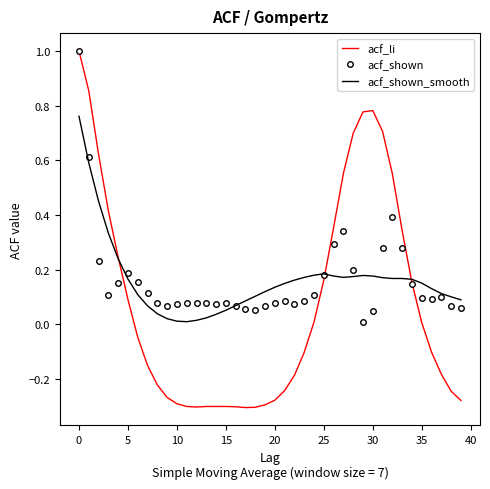

What is the sum of all acf_shown values?

6.4